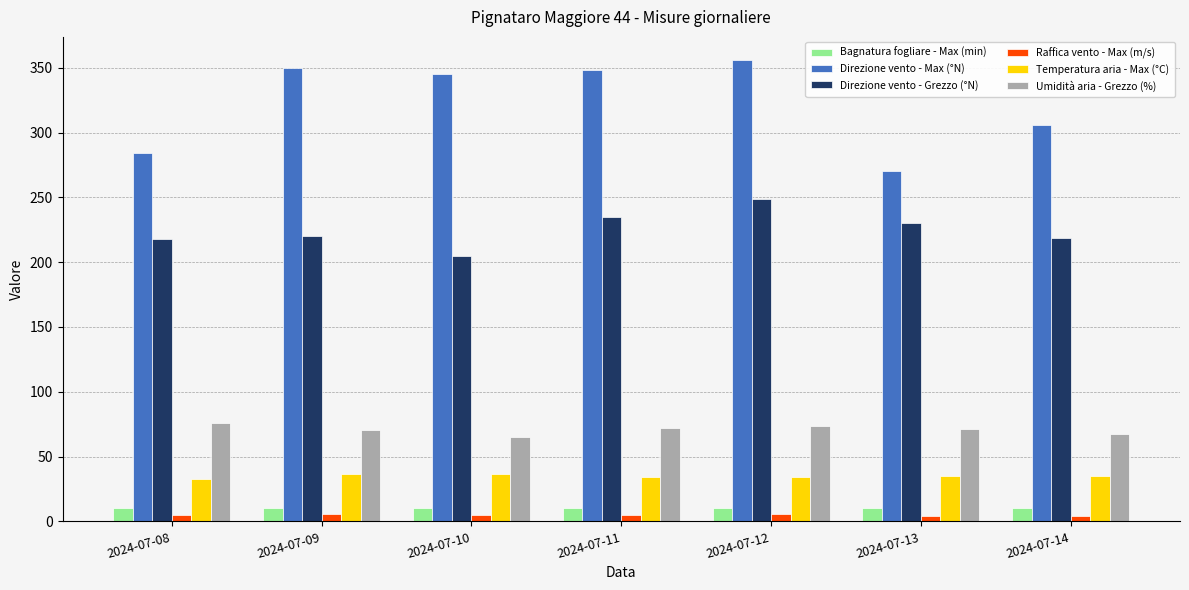

What is the difference between the second highest and minimum values in the Direzione vento - Grezzo (°N) series?

30.0